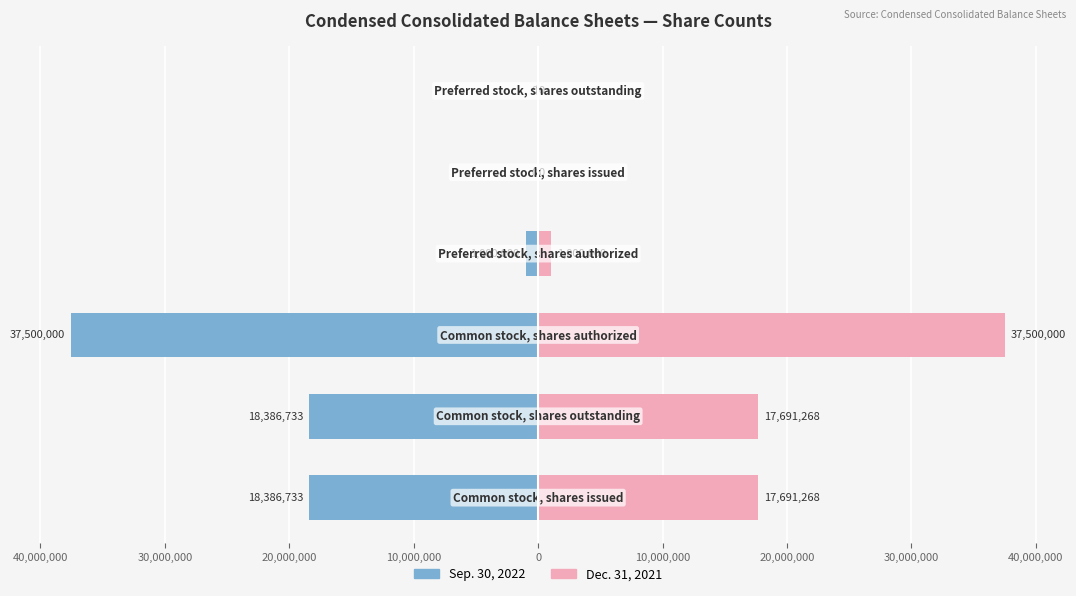

Between 10,000,000 and 0, which is larger?

10,000,000